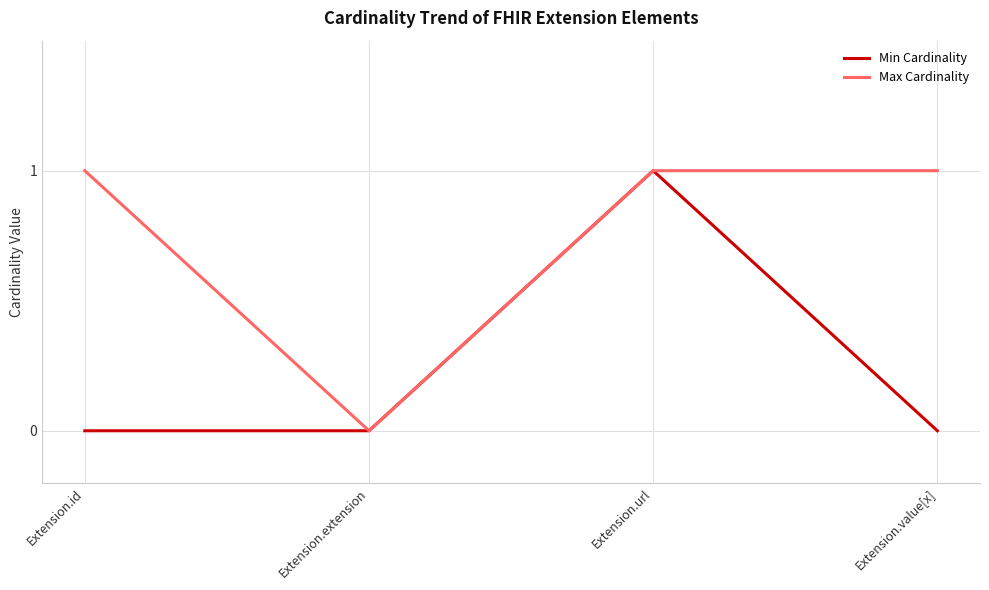

Reading left to right, list all the values displayed in this chart.

Min Cardinality: Extension.id=0	Extension.extension=0	Extension.url=1	Extension.value[x]=0
Max Cardinality: Extension.id=1	Extension.extension=0	Extension.url=1	Extension.value[x]=1